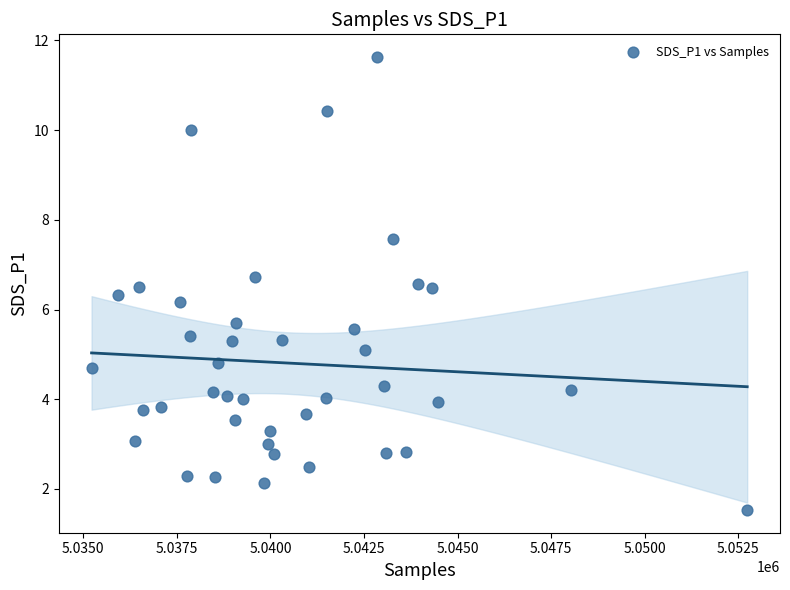

What Y value in the scatter plot is closest to 6?

6.2